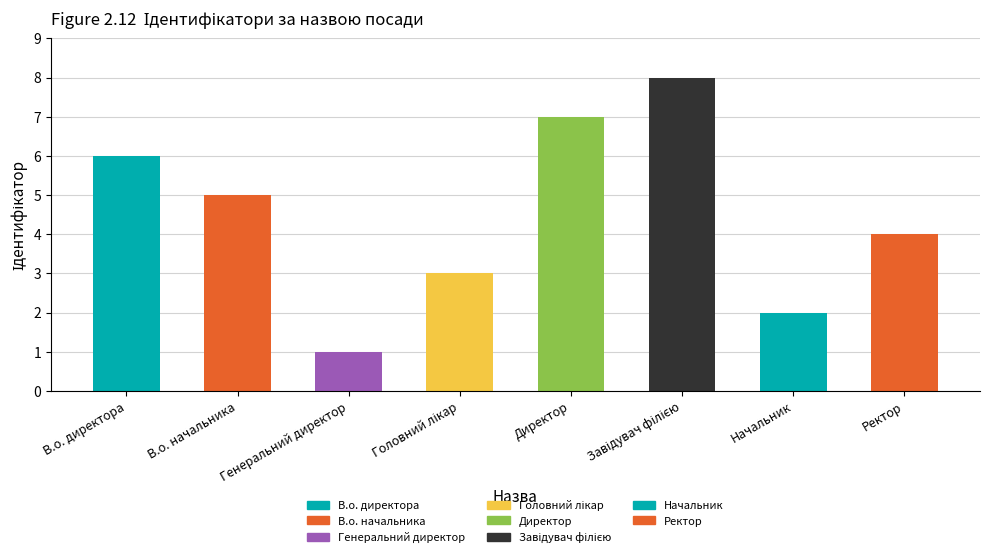

Reading left to right, transcribe all the data shown in this chart.

6	5	1	3	7	8	2	4